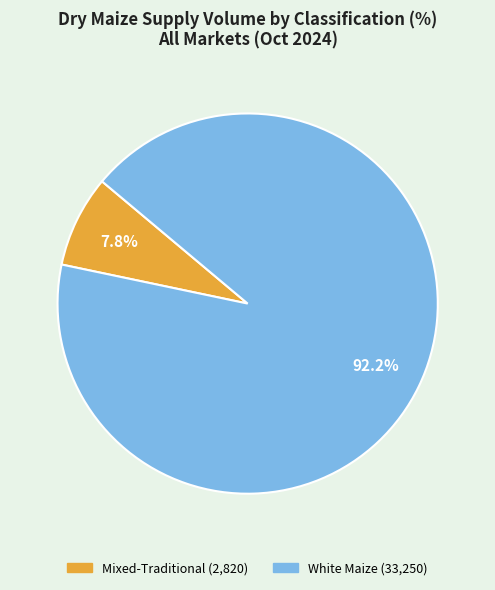

To the nearest percent, what percentage of the pie is Mixed-Traditional?

8%